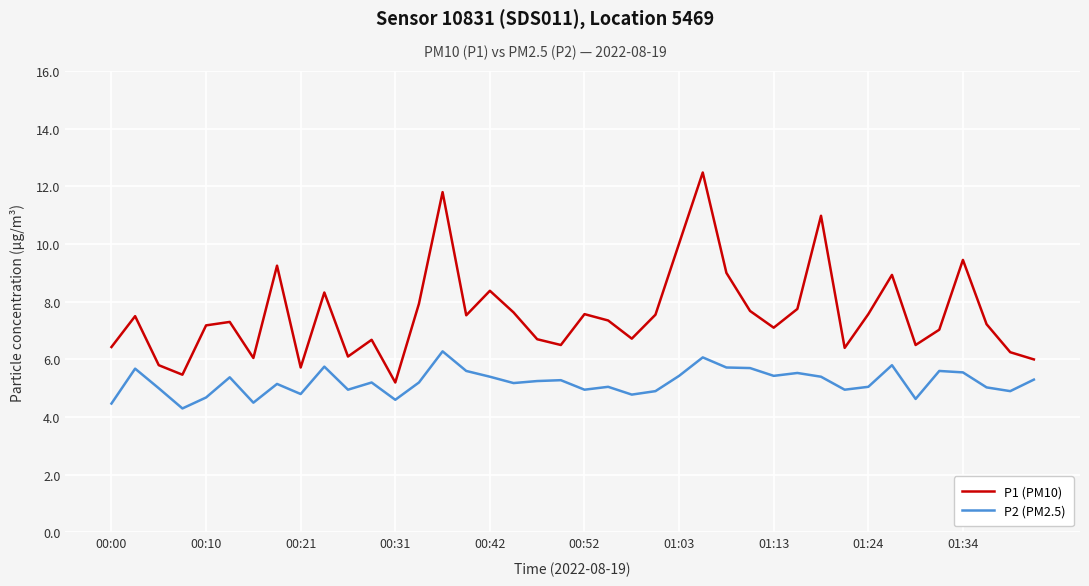

True or false: P2 (PM2.5) and P1 (PM10) intersect in this chart.

False